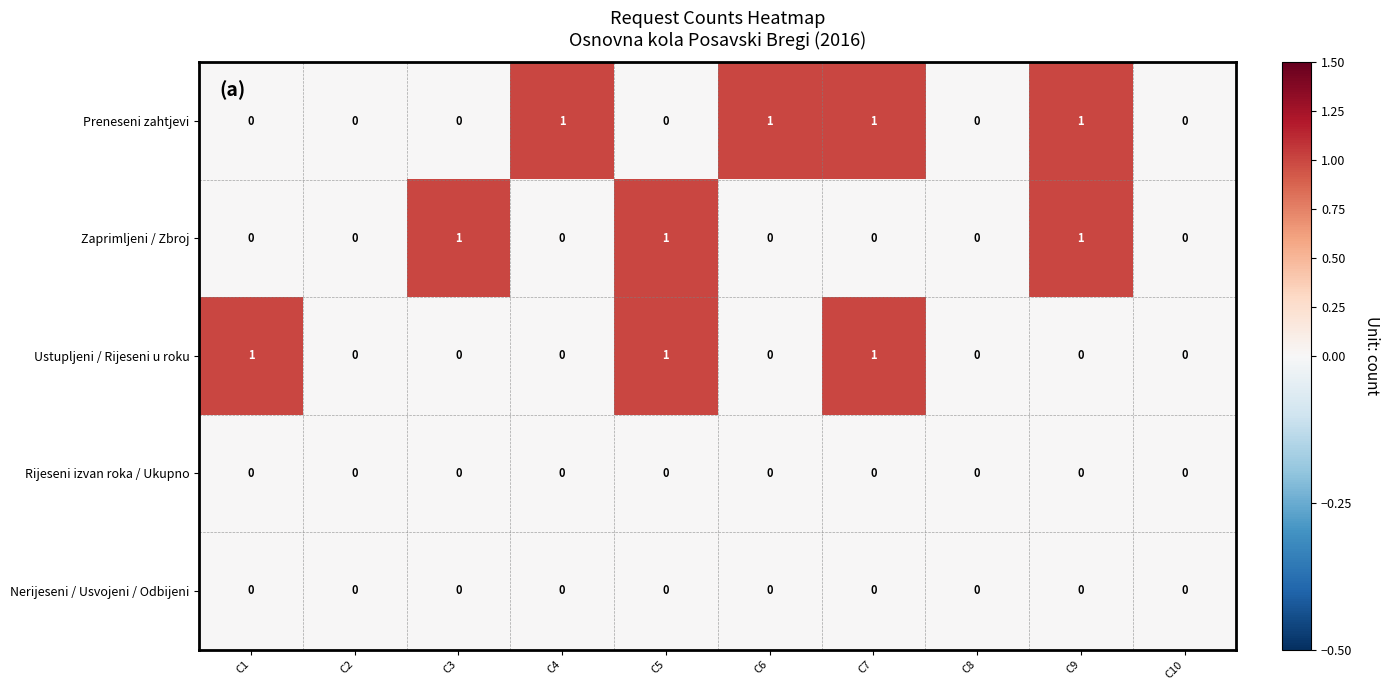

Which series changed the most between C2 and C6?

Preneseni zahtjevi